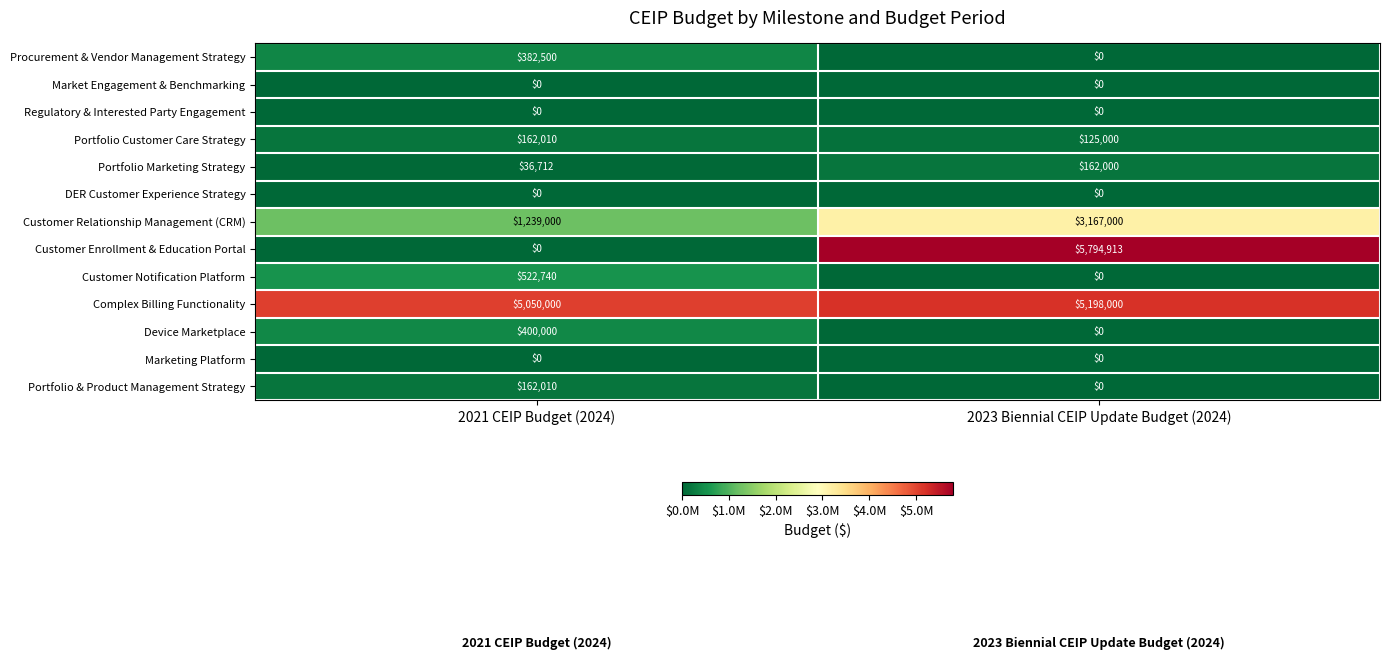

Reading right to left, transcribe all the data shown in this chart.

Procurement & Vendor Management Strategy: 2023 Biennial CEIP Update Budget (2024)=0	2021 CEIP Budget (2024)=382500
Market Engagement & Benchmarking: 2023 Biennial CEIP Update Budget (2024)=0	2021 CEIP Budget (2024)=0
Regulatory & Interested Party Engagement: 2023 Biennial CEIP Update Budget (2024)=0	2021 CEIP Budget (2024)=0
Portfolio Customer Care Strategy: 2023 Biennial CEIP Update Budget (2024)=125000	2021 CEIP Budget (2024)=162010
Portfolio Marketing Strategy: 2023 Biennial CEIP Update Budget (2024)=162000	2021 CEIP Budget (2024)=36712
DER Customer Experience Strategy: 2023 Biennial CEIP Update Budget (2024)=0	2021 CEIP Budget (2024)=0
Customer Relationship Management (CRM): 2023 Biennial CEIP Update Budget (2024)=3167000	2021 CEIP Budget (2024)=1239000
Customer Enrollment & Education Portal: 2023 Biennial CEIP Update Budget (2024)=5794913	2021 CEIP Budget (2024)=0
Customer Notification Platform: 2023 Biennial CEIP Update Budget (2024)=0	2021 CEIP Budget (2024)=522740
Complex Billing Functionality: 2023 Biennial CEIP Update Budget (2024)=5198000	2021 CEIP Budget (2024)=5050000
Device Marketplace: 2023 Biennial CEIP Update Budget (2024)=0	2021 CEIP Budget (2024)=400000
Marketing Platform: 2023 Biennial CEIP Update Budget (2024)=0	2021 CEIP Budget (2024)=0
Portfolio & Product Management Strategy: 2023 Biennial CEIP Update Budget (2024)=0	2021 CEIP Budget (2024)=162010